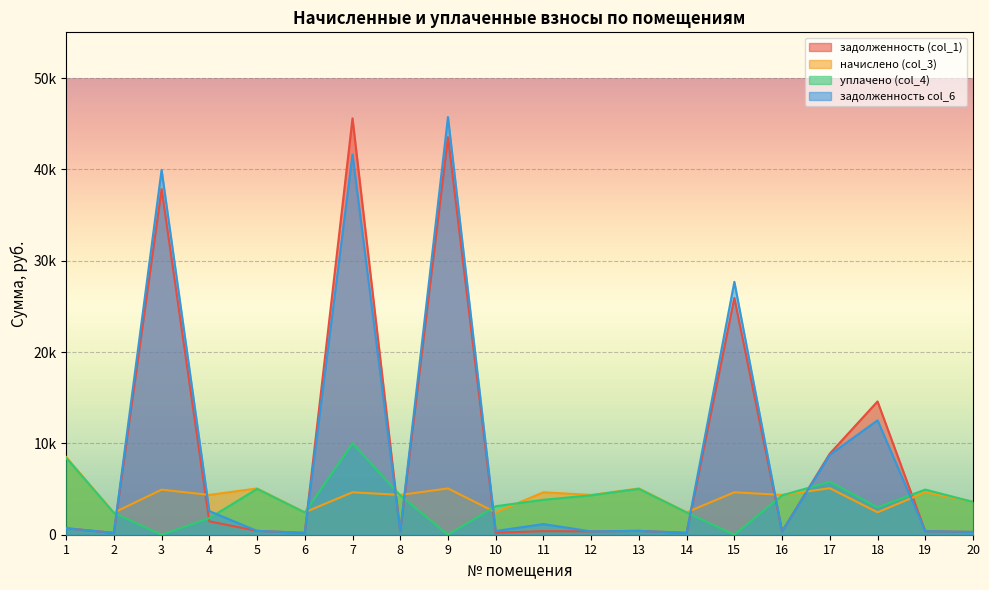

Which series has the largest range (max minus min)?

задолженность col_6